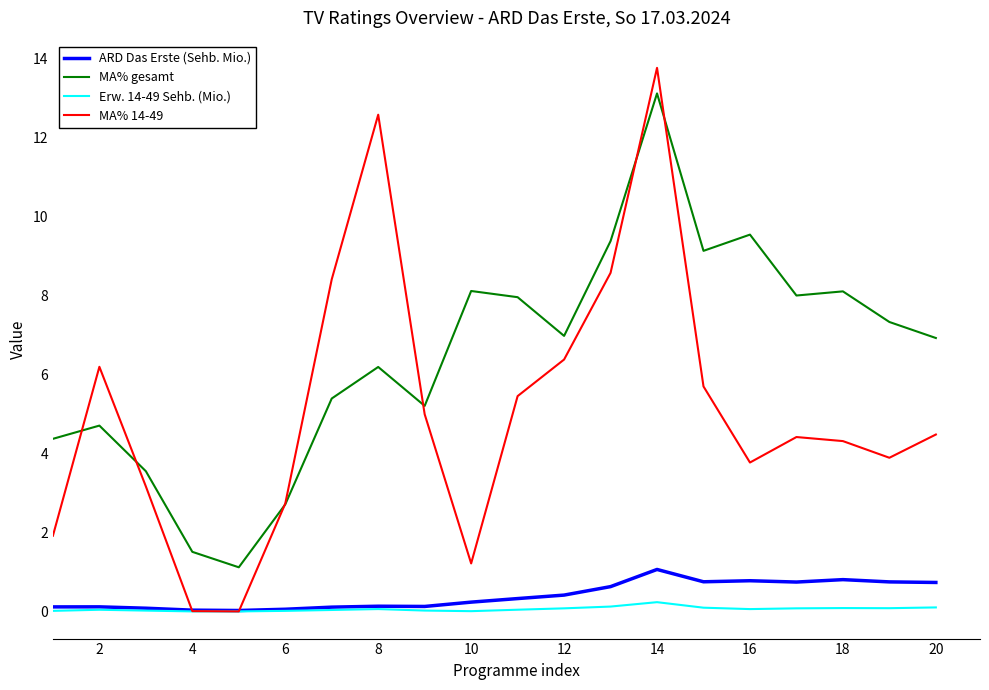

List the series in order of their peak value, lowest first.

Erw. 14-49 Sehb. (Mio.), ARD Das Erste (Sehb. Mio.), MA% gesamt, MA% 14-49